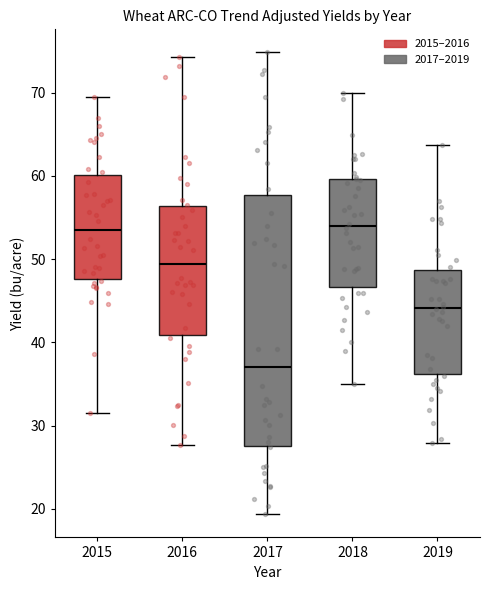

Reading left to right, read every box against the y-axis: the position of its median line, the range the box covers, and the ends of its whiskers. The values are not printed on the chart, so give them approximately, as read against the axis.

2015: median 54, box 48 to 60, whiskers 31 to 70
2016: median 49, box 41 to 56, whiskers 28 to 74
2017: median 37, box 28 to 58, whiskers 19 to 75
2018: median 54, box 47 to 60, whiskers 35 to 70
2019: median 44, box 36 to 49, whiskers 28 to 64